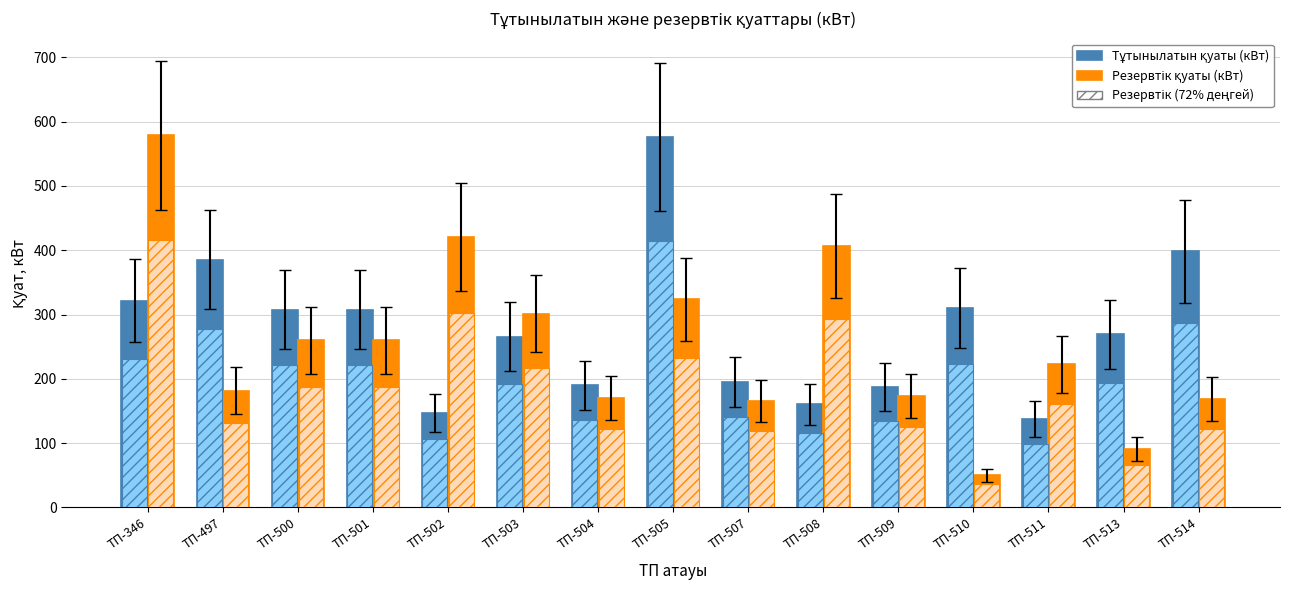

What is the sum of all Тұтынылатын қуаты (кВт) values?

4156.3